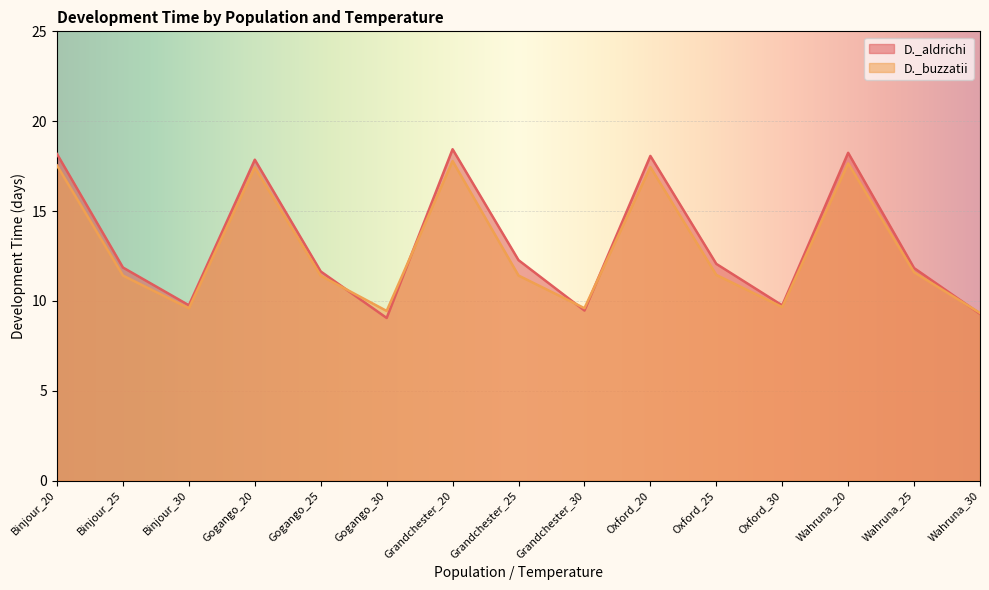

Read the D._aldrichi value at Wahruna_20.

18.2